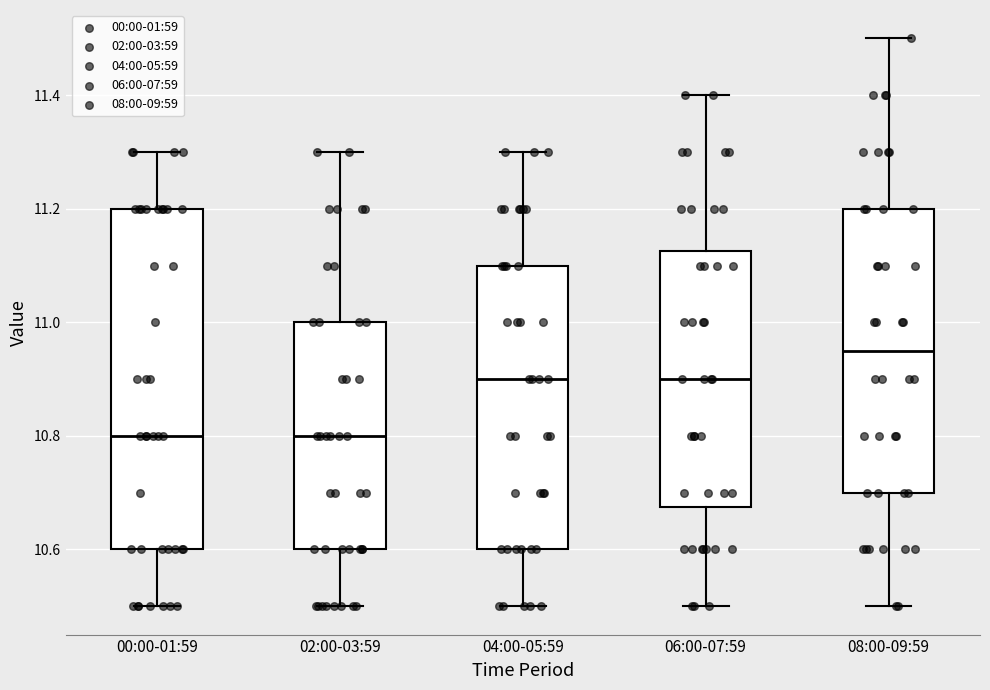

Where is the lower edge of the box for 04:00-05:59 on the y-axis? The values are not printed on the chart, so give them approximately, as read against the axis.

10.60